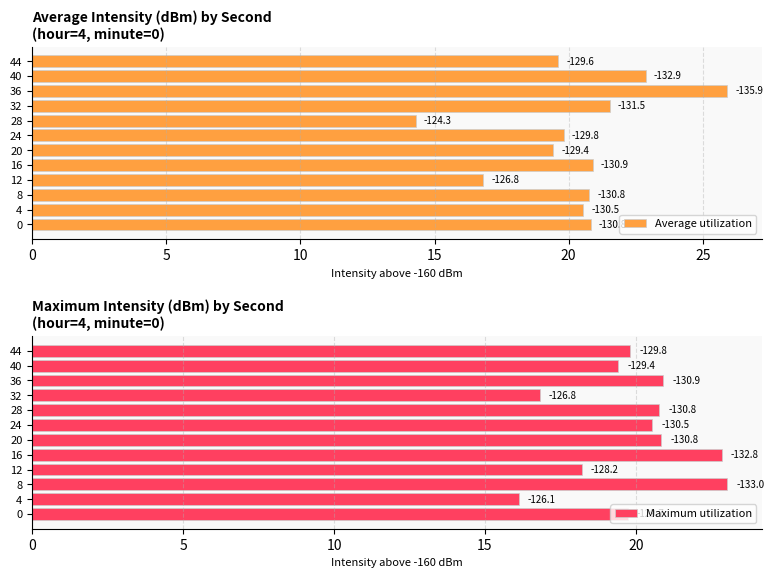

What is the greatest value displayed?

25.9